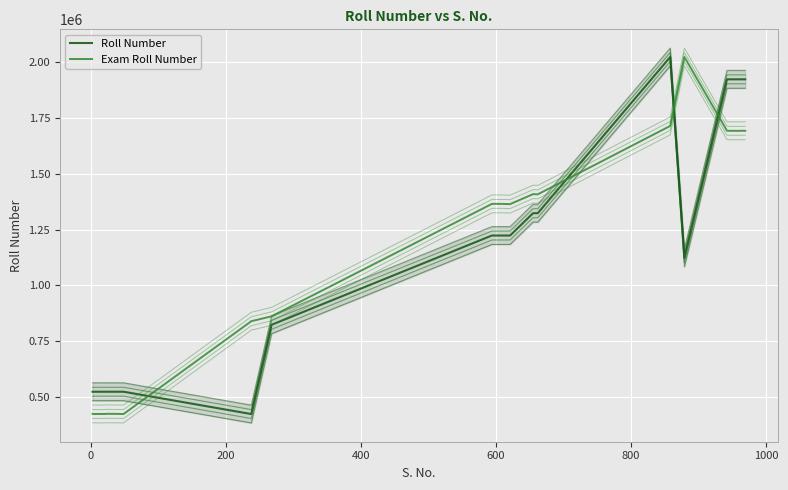

Which series has the widest spread of values?

Roll Number